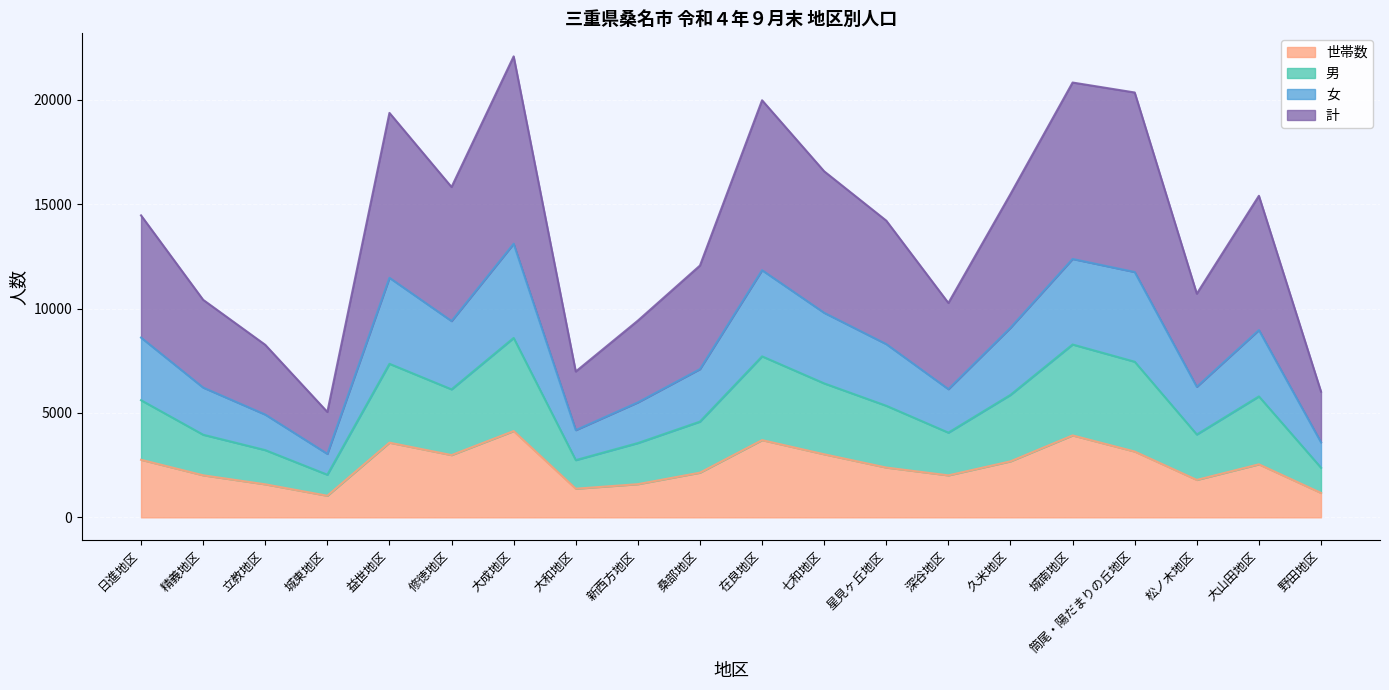

True or false: 世帯数 has a value of 4134 at 大成地区.

True